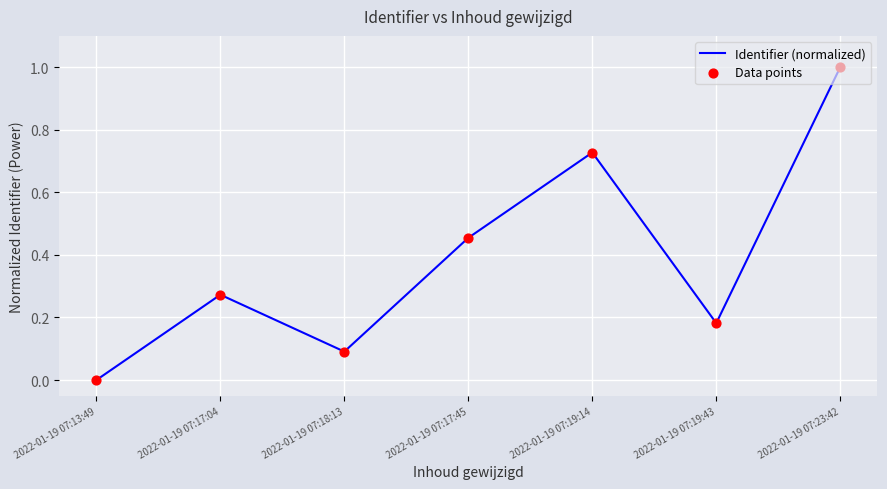

List the labels in order of value, smallest first.

2022-01-19 07:13:49, 2022-01-19 07:18:13, 2022-01-19 07:19:43, 2022-01-19 07:17:04, 2022-01-19 07:17:45, 2022-01-19 07:19:14, 2022-01-19 07:23:42